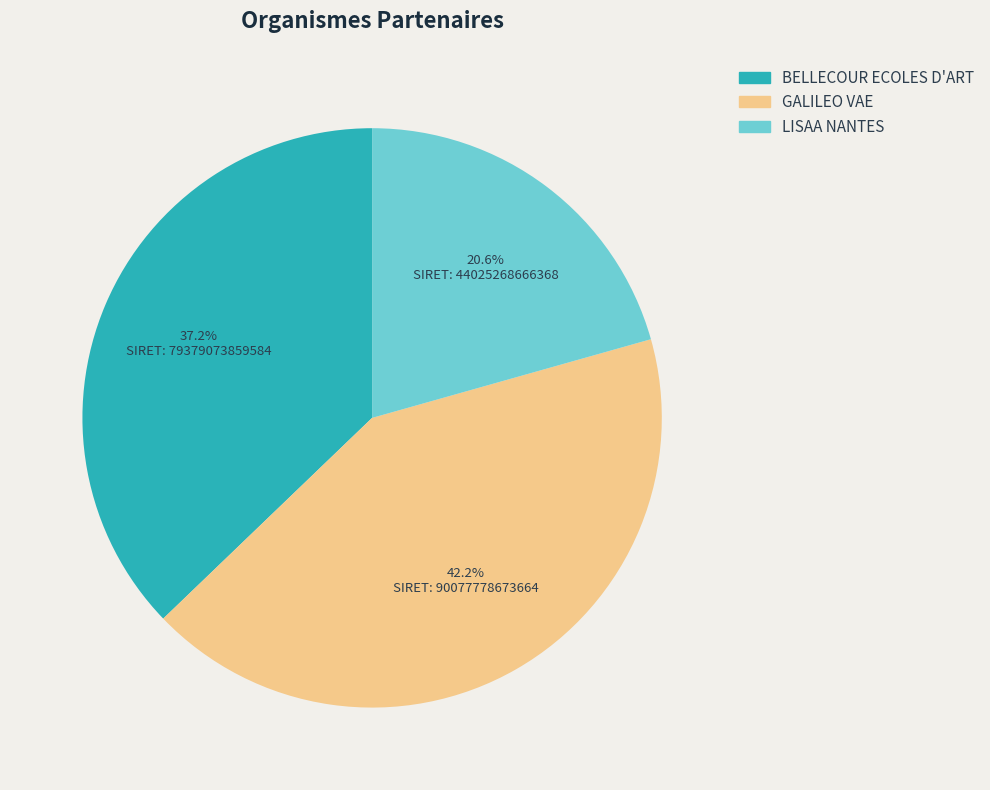

To the nearest percent, what is the difference between the largest and smallest slice percentages?

22%